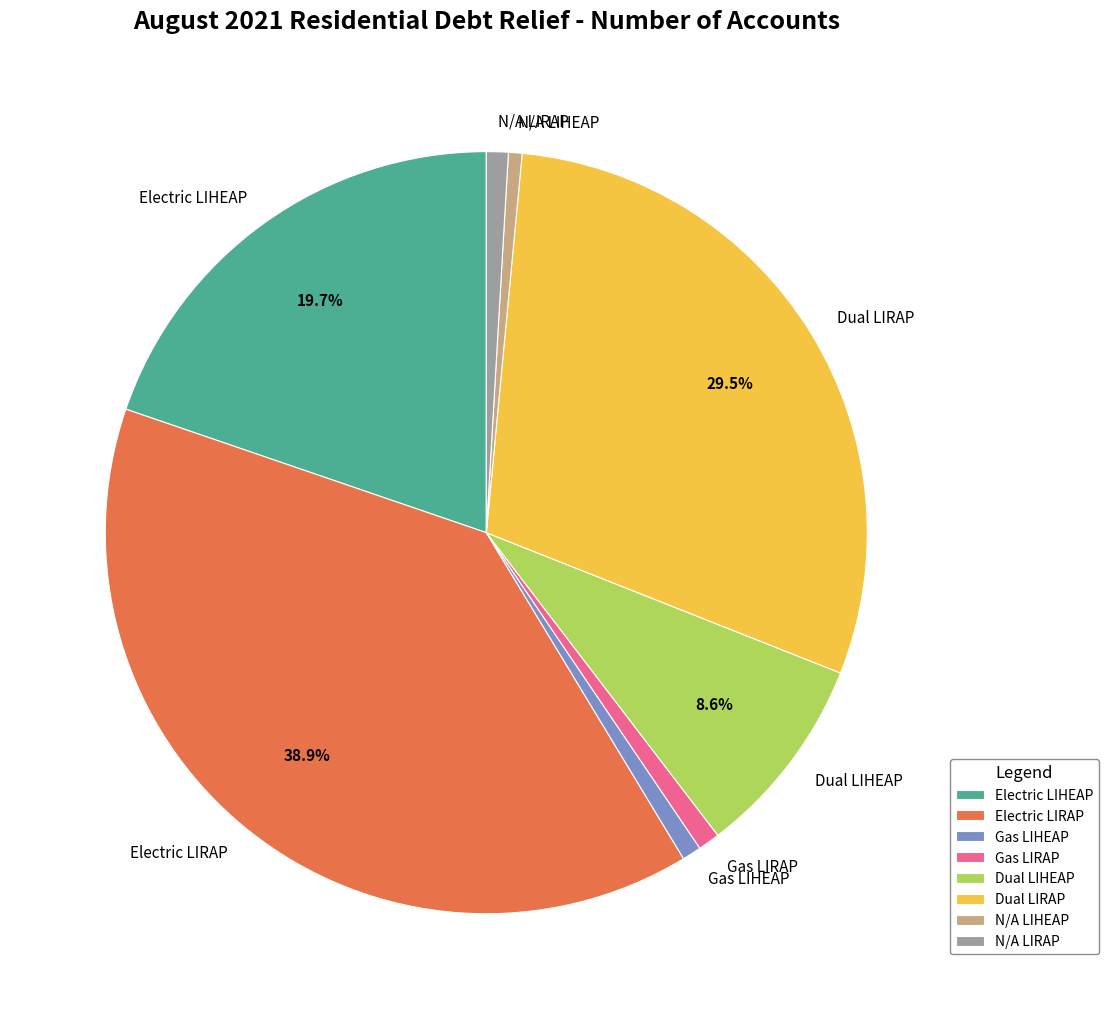

Is it true that N/A LIHEAP is 1% of the pie?

True